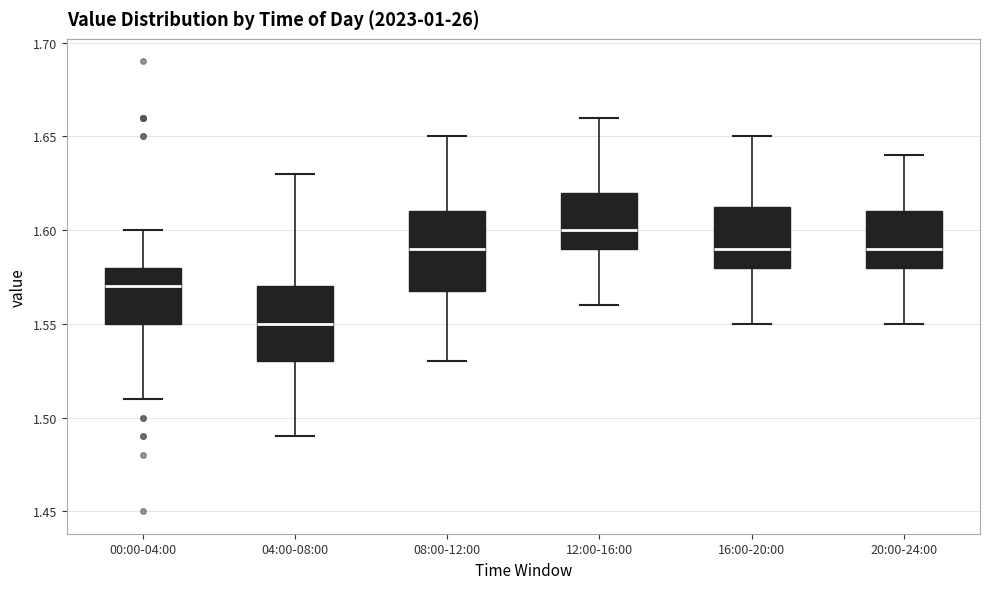

Reading left to right, transcribe this box plot: for each box, give where its median line is, the range the box spans, and where its two whiskers end, as read against the y-axis. The values are not printed on the chart, so give them approximately, as read against the axis.

00:00-04:00: median 1.570, box 1.550 to 1.580, whiskers 1.510 to 1.600
04:00-08:00: median 1.550, box 1.530 to 1.570, whiskers 1.490 to 1.630
08:00-12:00: median 1.590, box 1.570 to 1.610, whiskers 1.530 to 1.650
12:00-16:00: median 1.600, box 1.590 to 1.620, whiskers 1.560 to 1.660
16:00-20:00: median 1.590, box 1.580 to 1.615, whiskers 1.550 to 1.650
20:00-24:00: median 1.590, box 1.580 to 1.610, whiskers 1.550 to 1.640